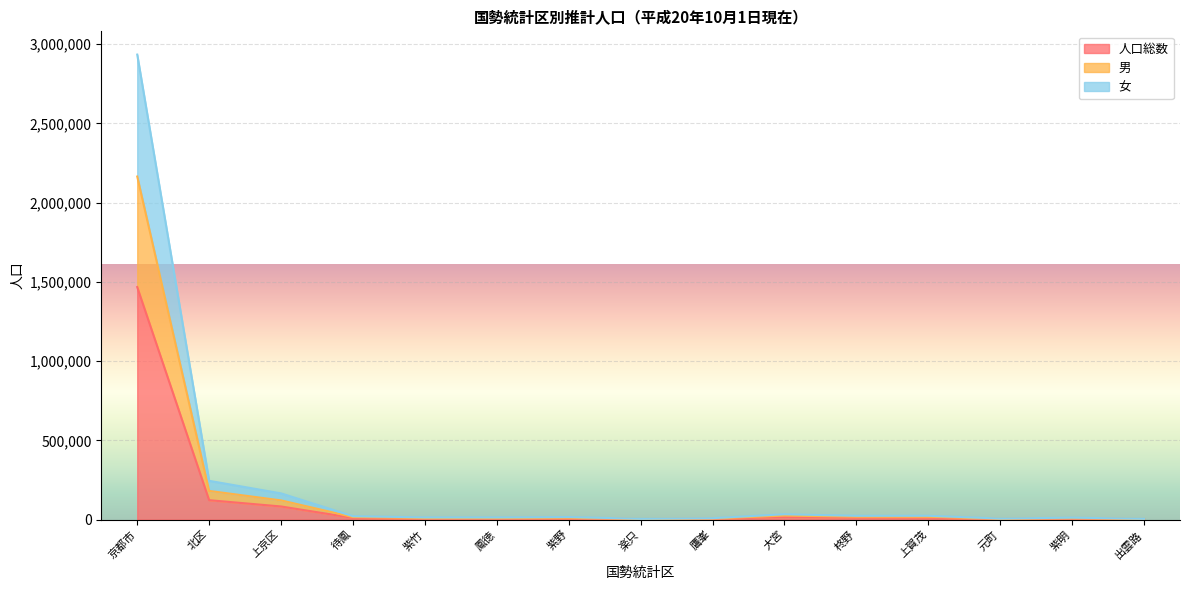

What is the average value of the 男 series?

173447